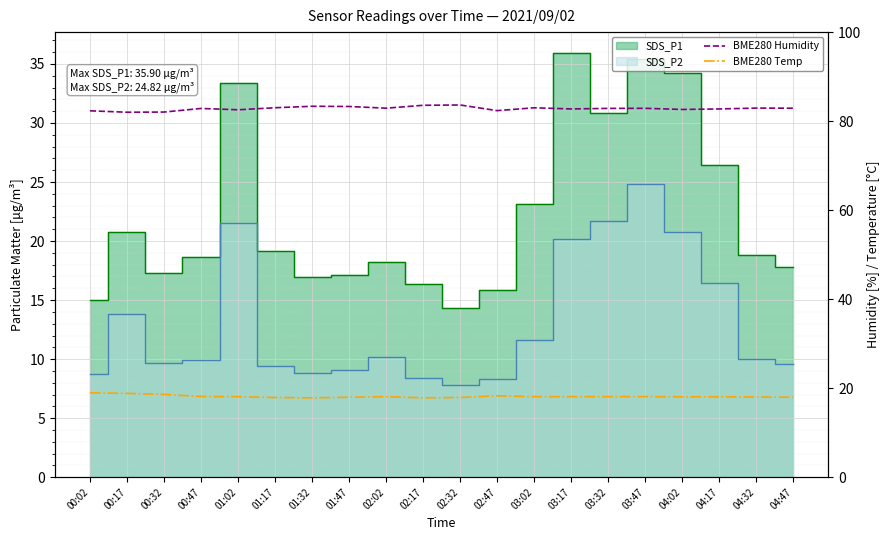

At which label does BME280 Temp reach its peak?

00:02